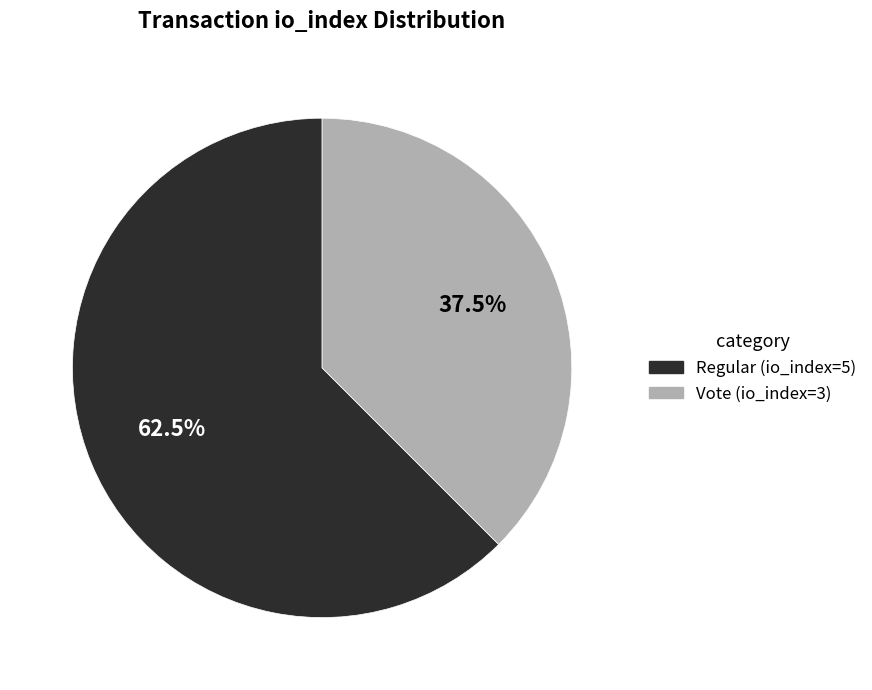

What is the majority slice?

Regular (io_index=5)